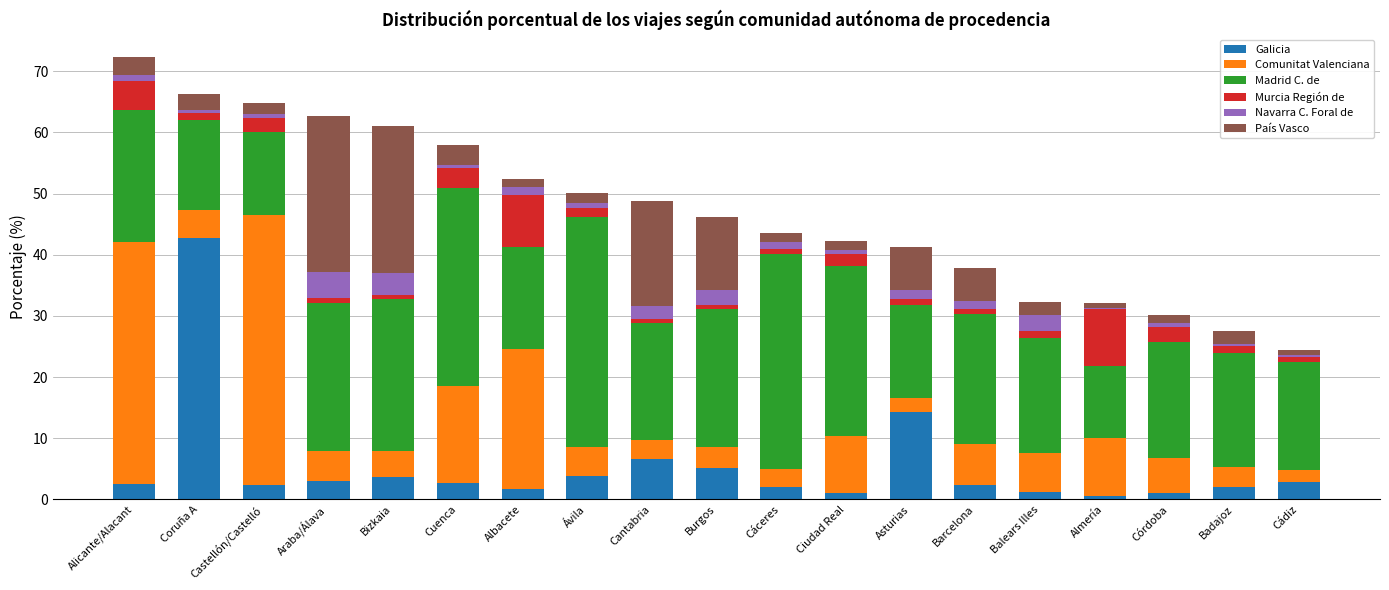

What is the sum of all Galicia values?

101.9